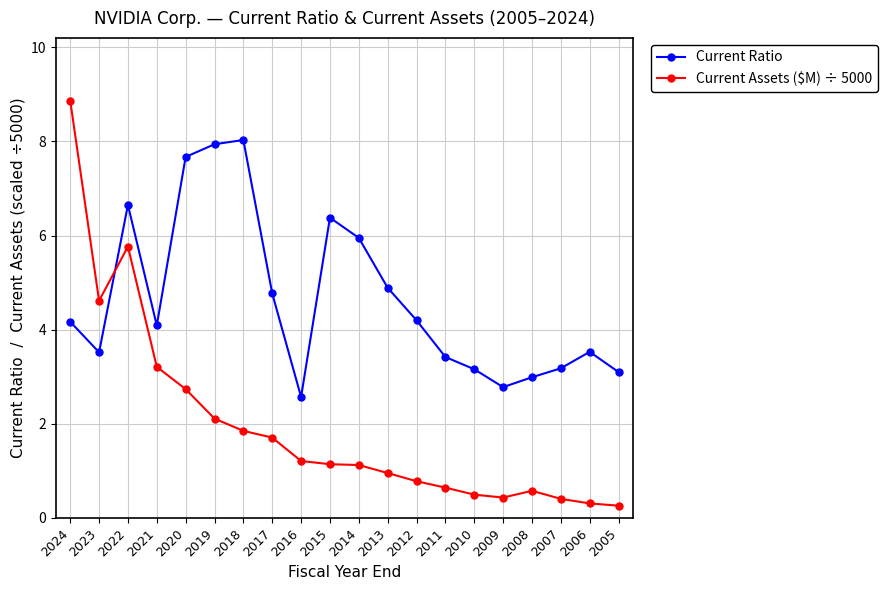

List the series in order of their overall mean, highest first.

Current Ratio, Current Assets ($M) ÷ 5000